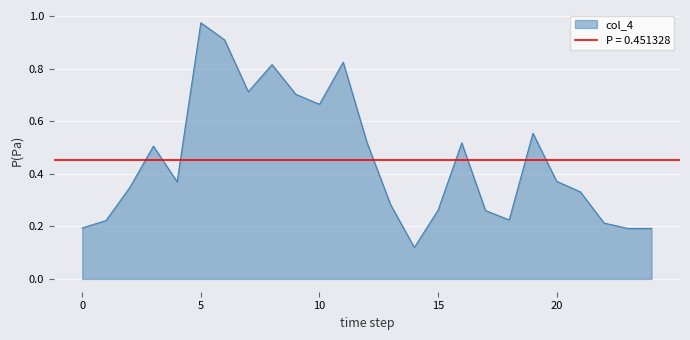

True or false: col_7 and col_5 intersect in this chart.

False